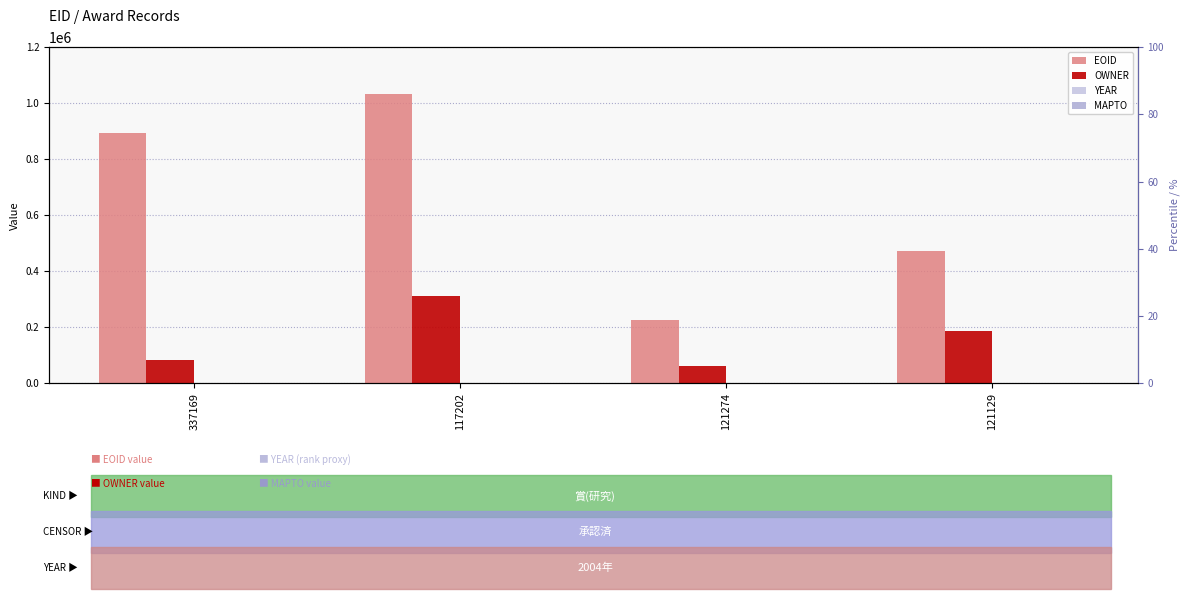

What is the average value of the EOID series?

655914